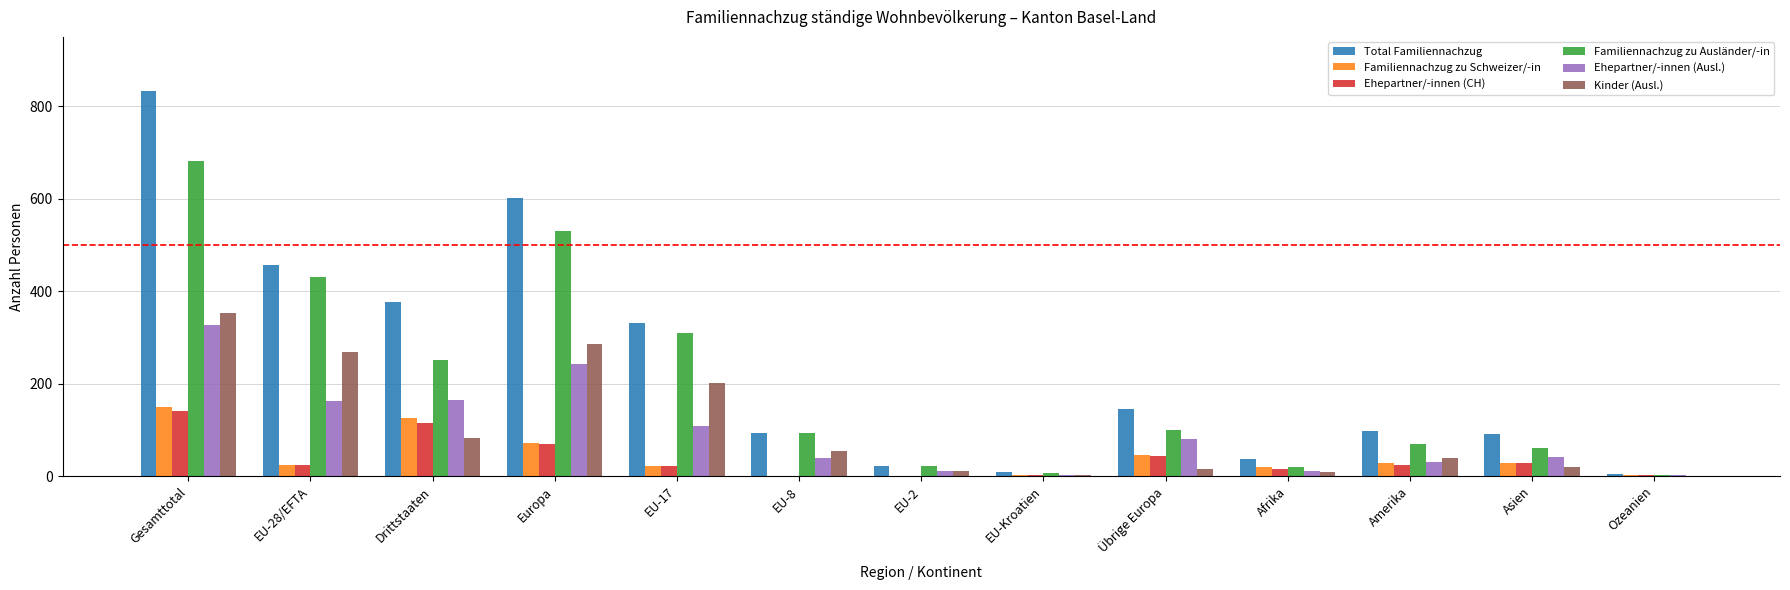

Which series changed the most between EU-28/EFTA and Amerika?

Familiennachzug zu Ausländer/-in